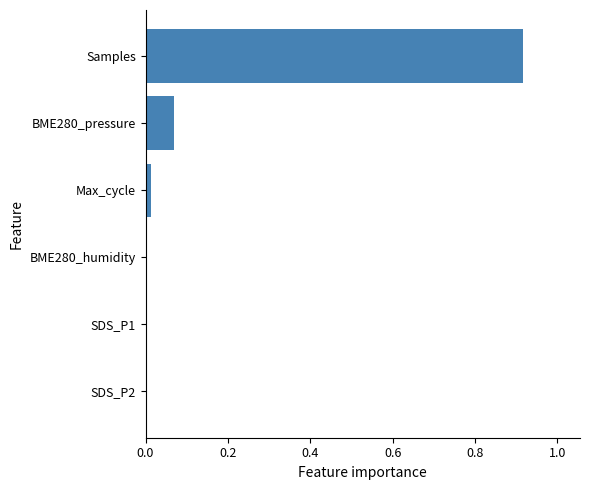

Are the bars horizontal?

Yes